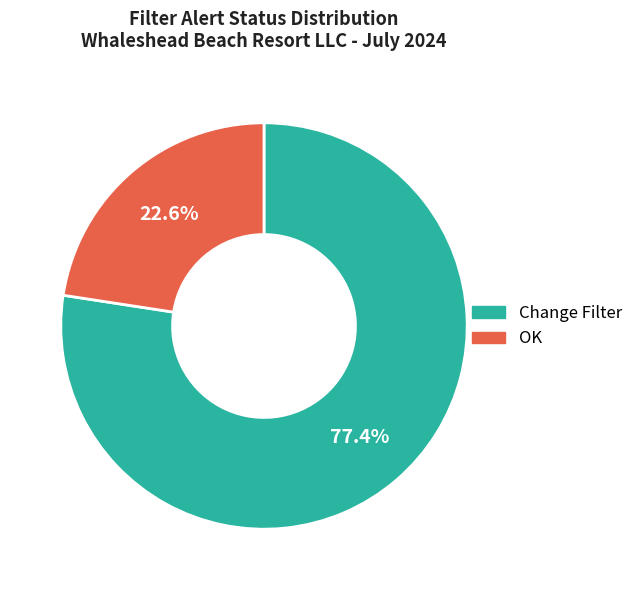

How many slices are in this pie chart?

2